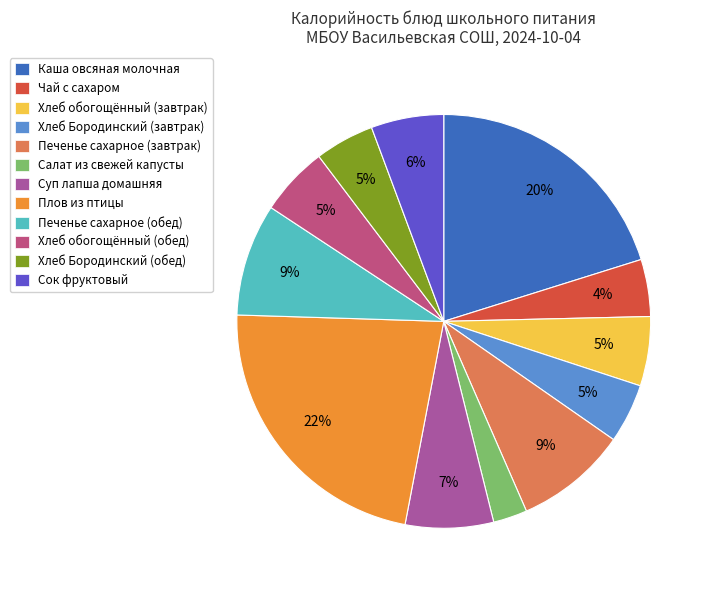

What is the smallest slice in the pie chart?

Салат из свежей капусты